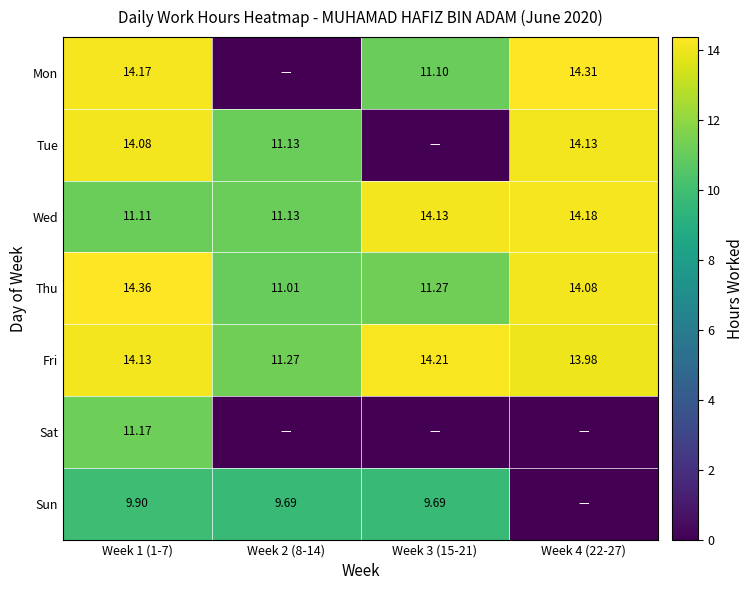

How many values in the Thu series exceed 14?

2